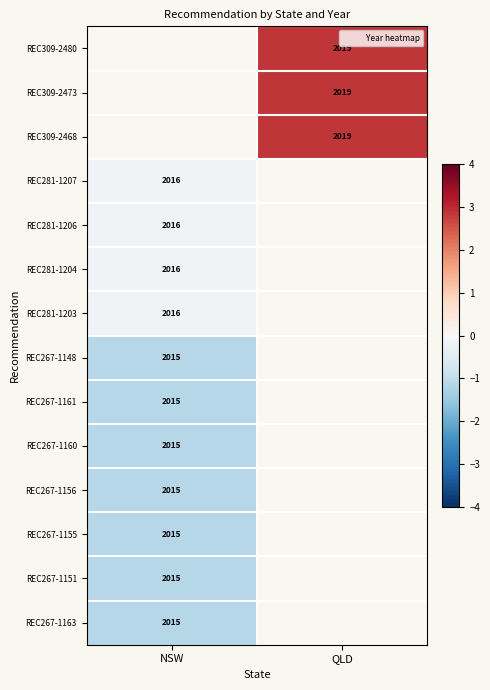

At which label does REC281-1203 reach its minimum?

NSW